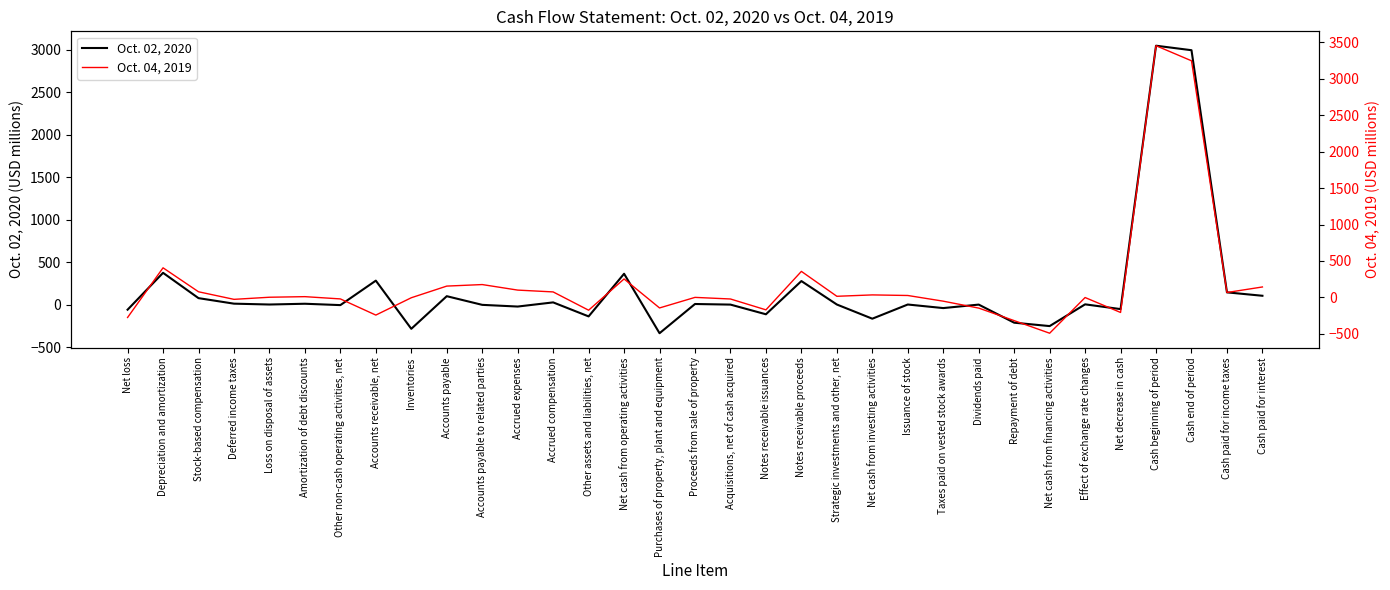

What is the sum of the Oct. 02, 2020 values at Notes receivable proceeds and Inventories?

-8